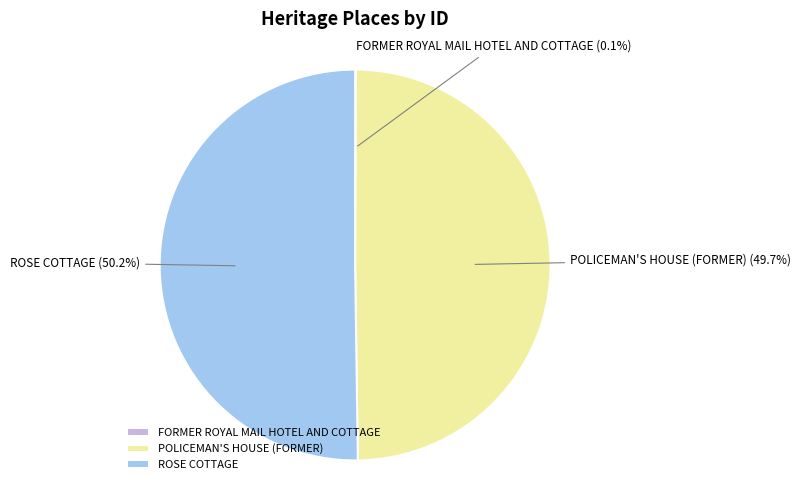

Do ROSE COTTAGE and POLICEMAN'S HOUSE (FORMER) together represent more than half of the pie?

Yes